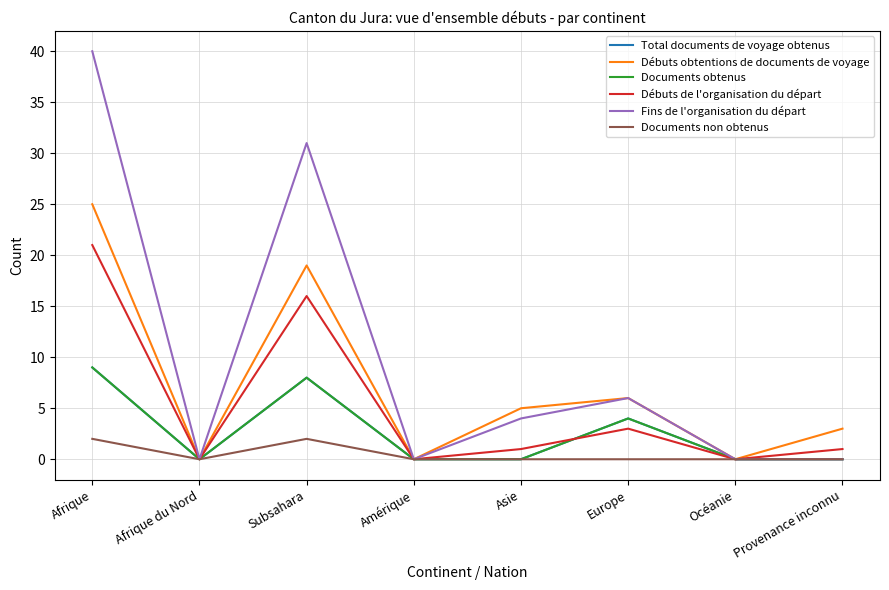

What is the difference between the maximum and minimum values in the Débuts de l'organisation du départ series?

21